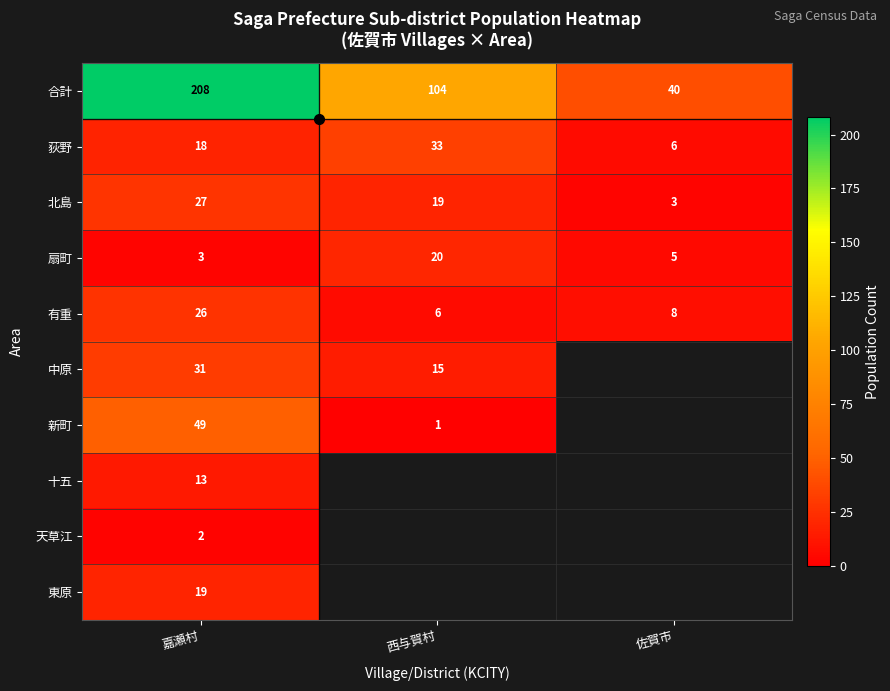

The 荻野 series shows 3 at 佐賀市. True or false?

False